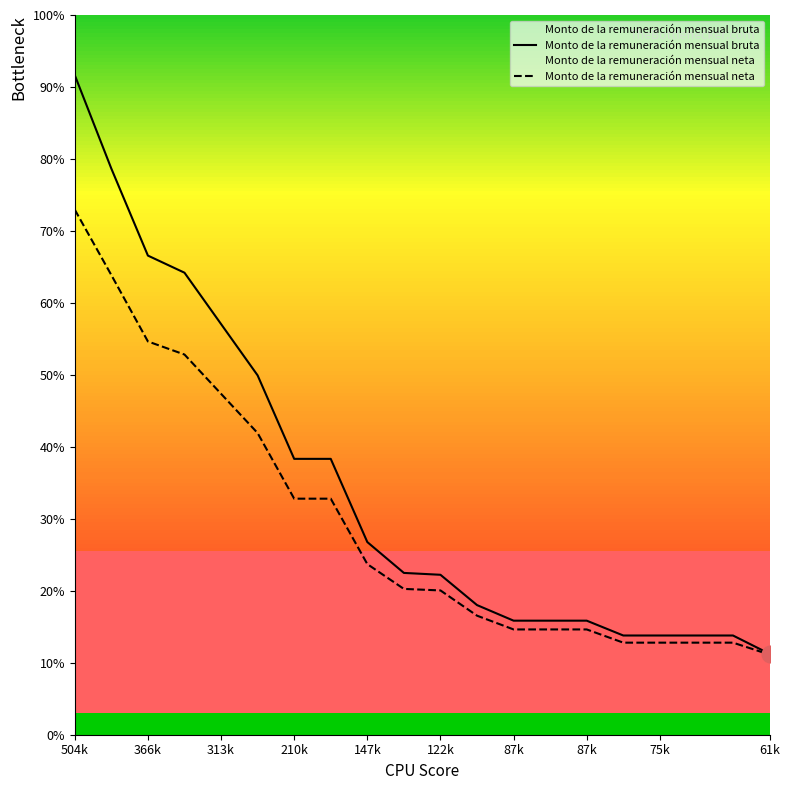

At which label does Monto de la remuneración mensual neta first exceed 11142?

504k